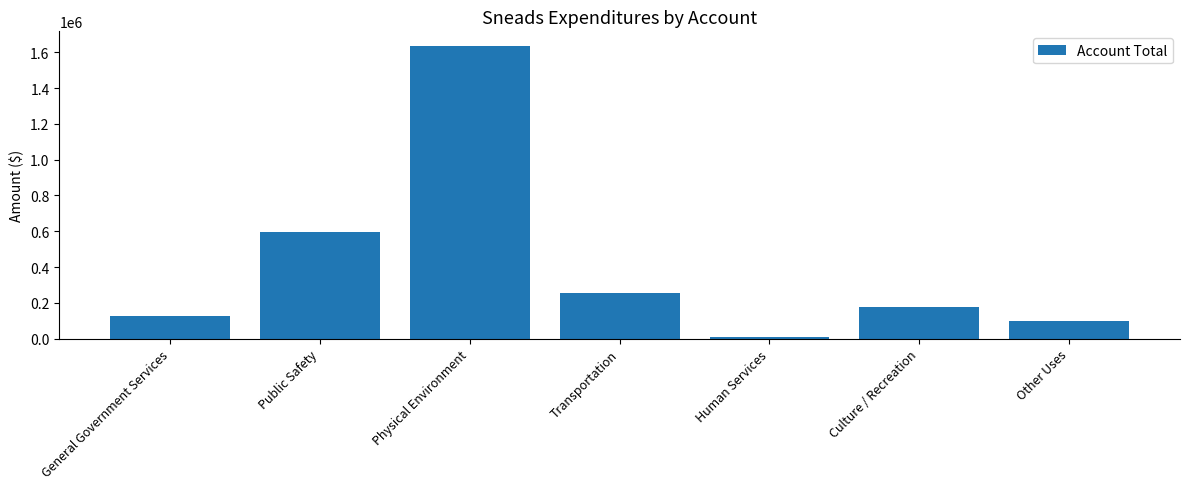

What is the minimum value shown in the chart?

7103